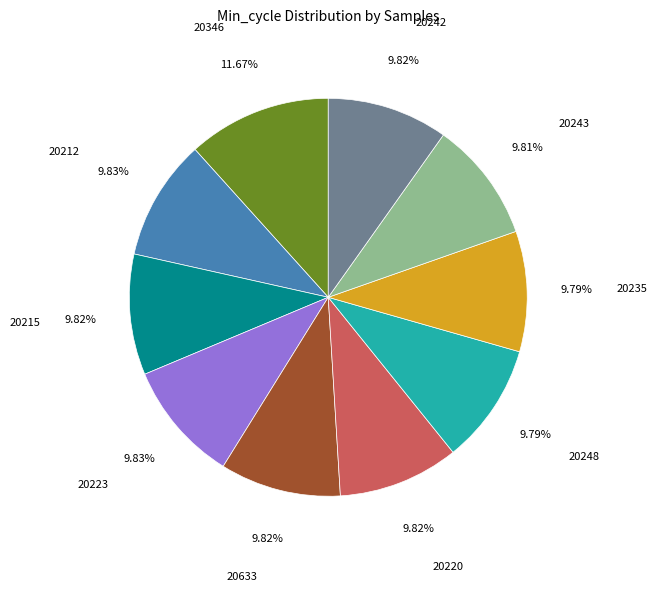

To the nearest percent, what is the difference between the largest and smallest slice percentages?

2%